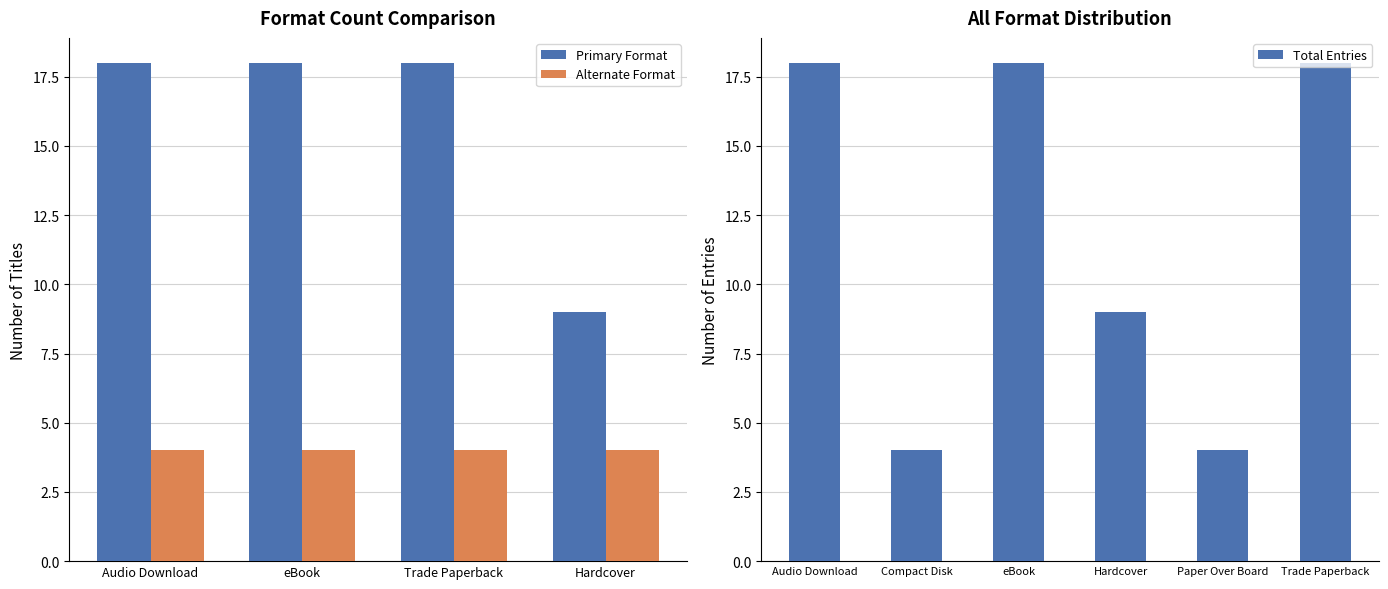

What is the average value of the Alternate Format series?

4